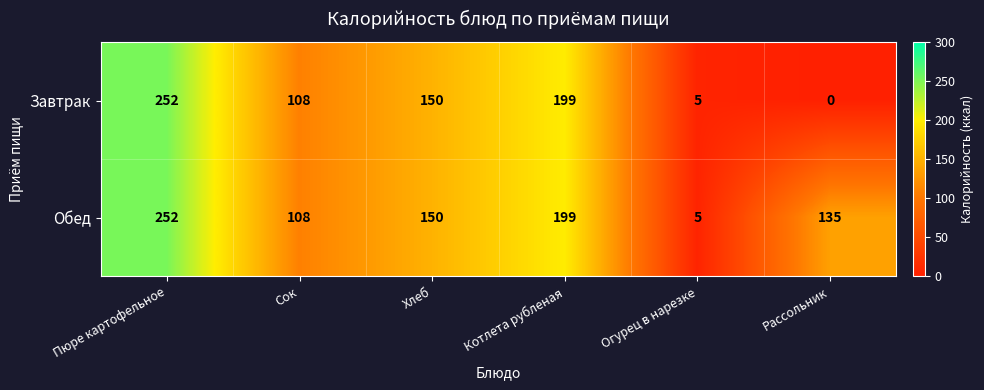

Is it true that Завтрак equals 142 at Сок?

False